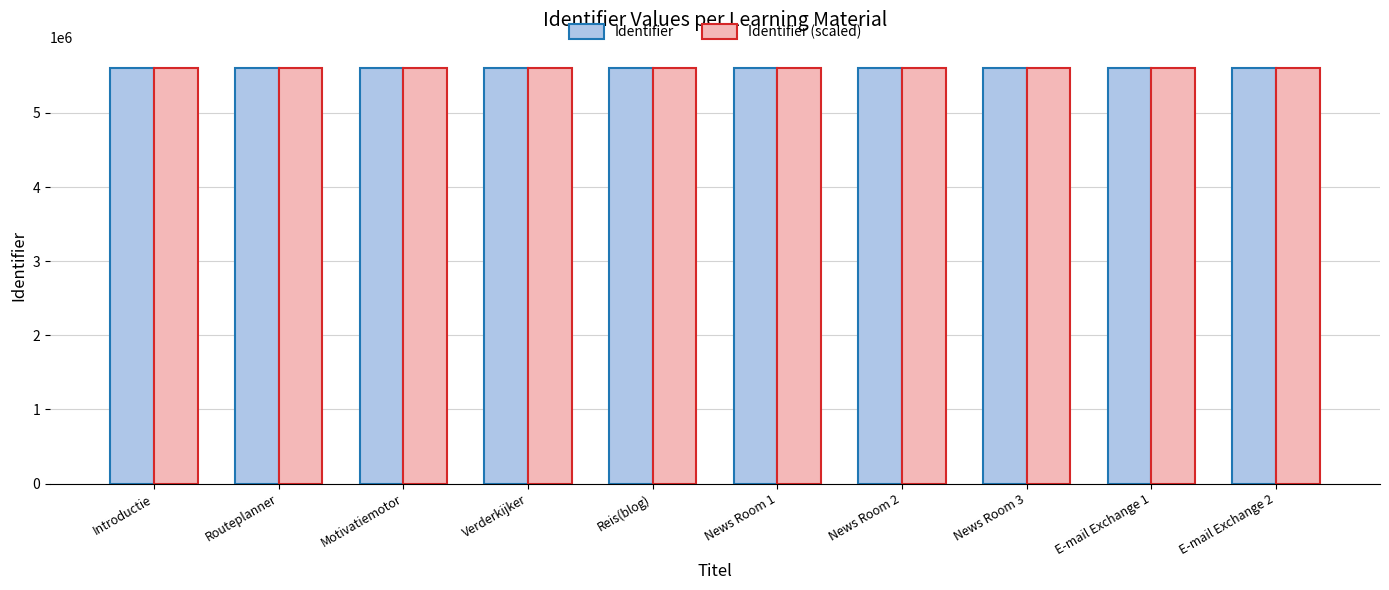

What is the difference between the second highest and minimum values in the Identifier (scaled) series?

21.0